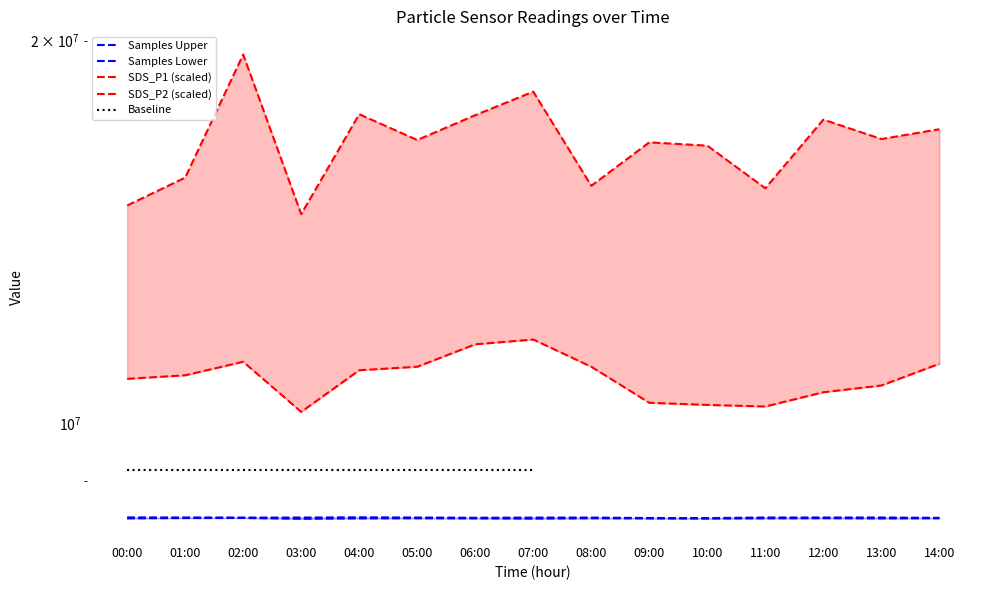

What position from the left is 13:00?

14